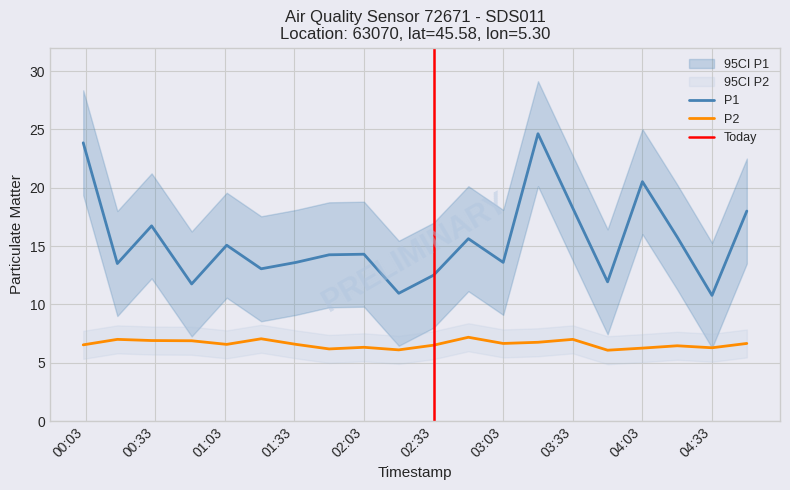

At how many categories does at least one series exceed 24?

1